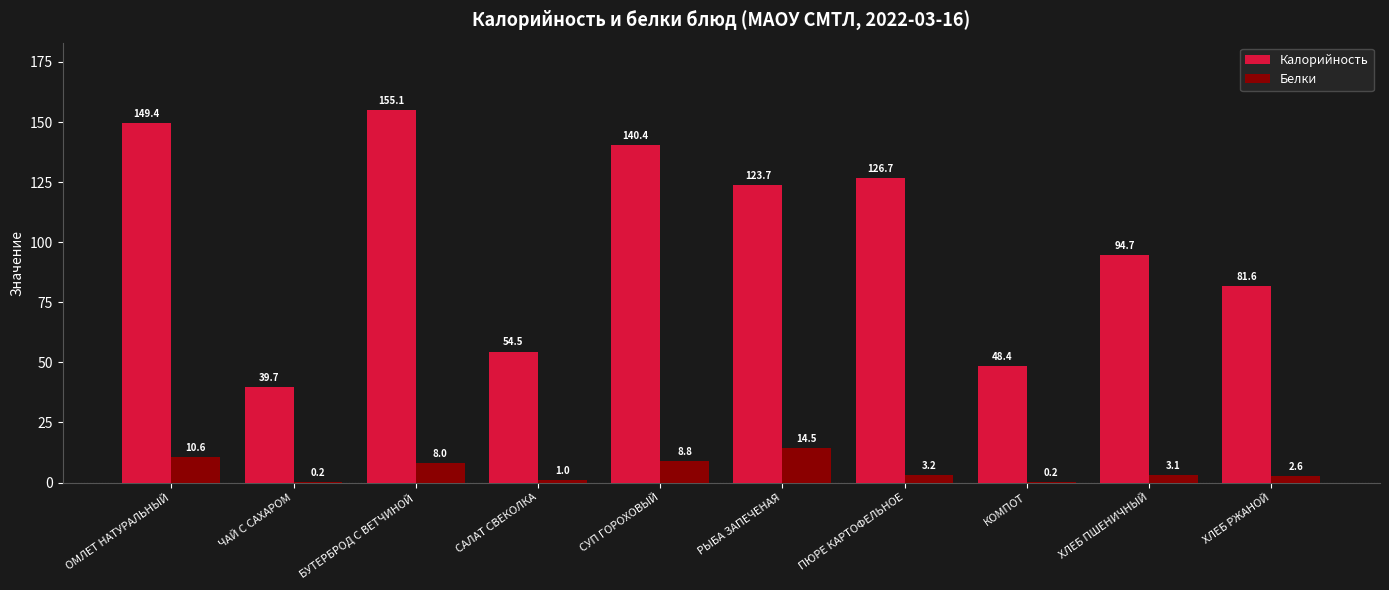

What is the sum of the Белки values at ХЛЕБ ПШЕНИЧНЫЙ and ОМЛЕТ НАТУРАЛЬНЫЙ?

13.7